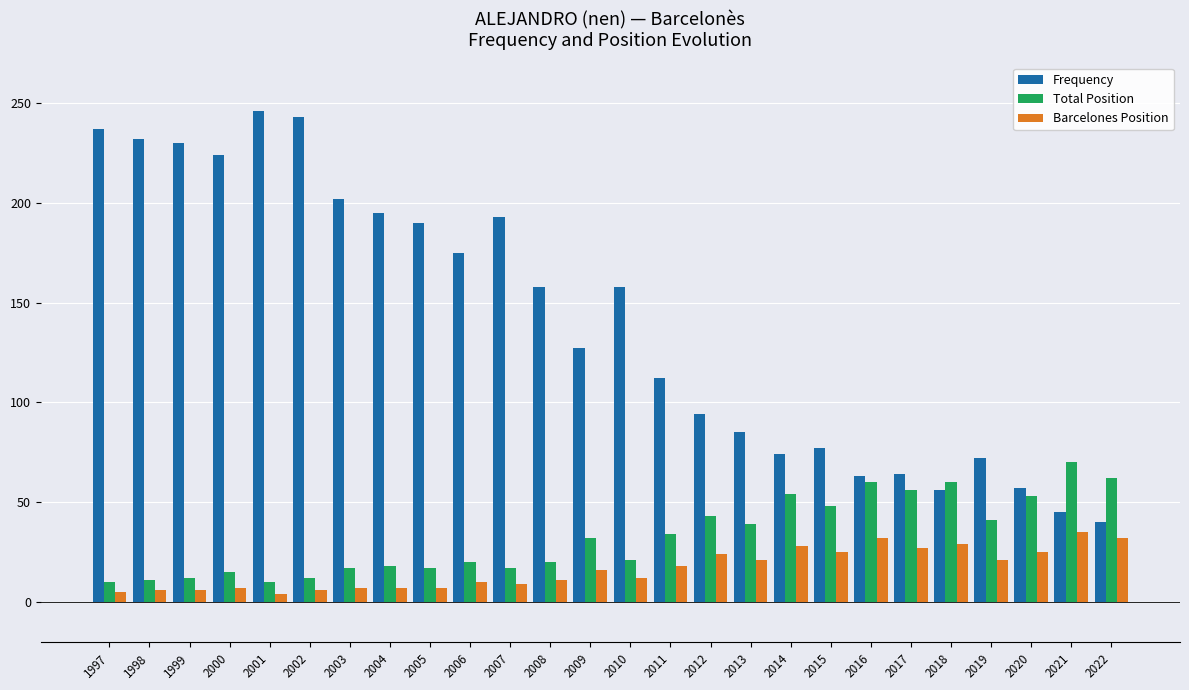

What is the value of the Frequency bar at the 2nd from the left?

232